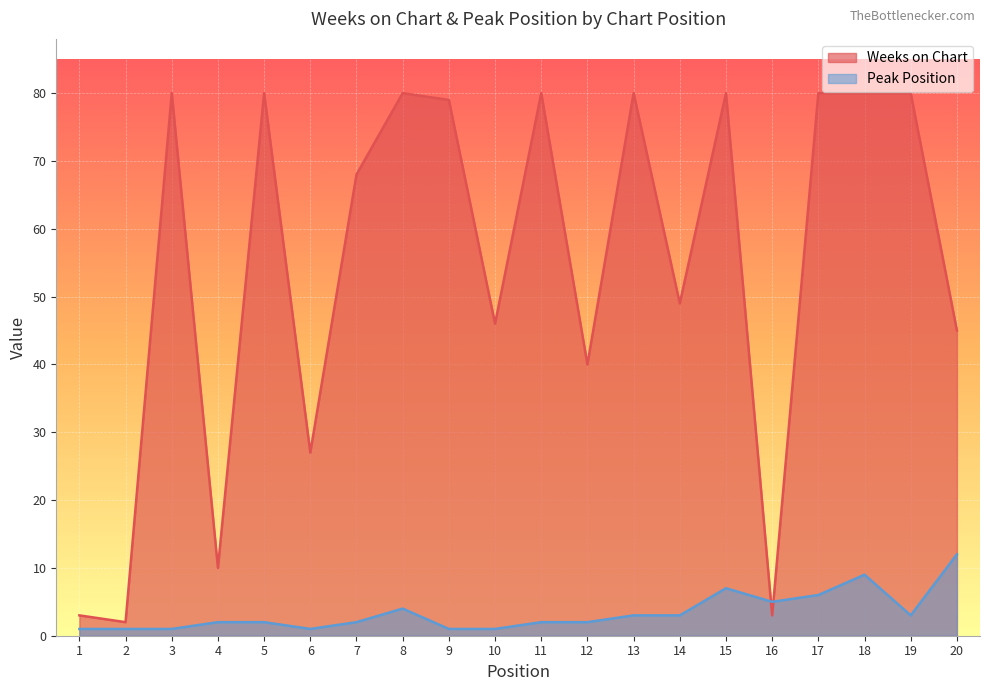

Rank the categories by Weeks on Chart value from highest to lowest.

3, 5, 8, 11, 13, 15, 17, 18, 19, 9, 7, 14, 10, 20, 12, 6, 4, 1, 16, 2